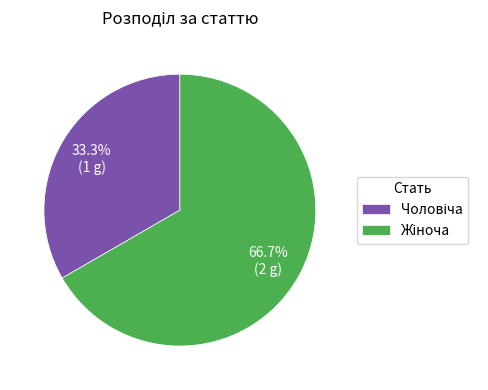

How many slices are in this pie chart?

2